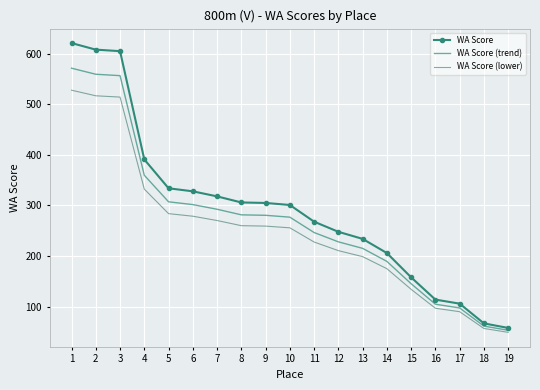

Which category has the lowest value across all series?

19